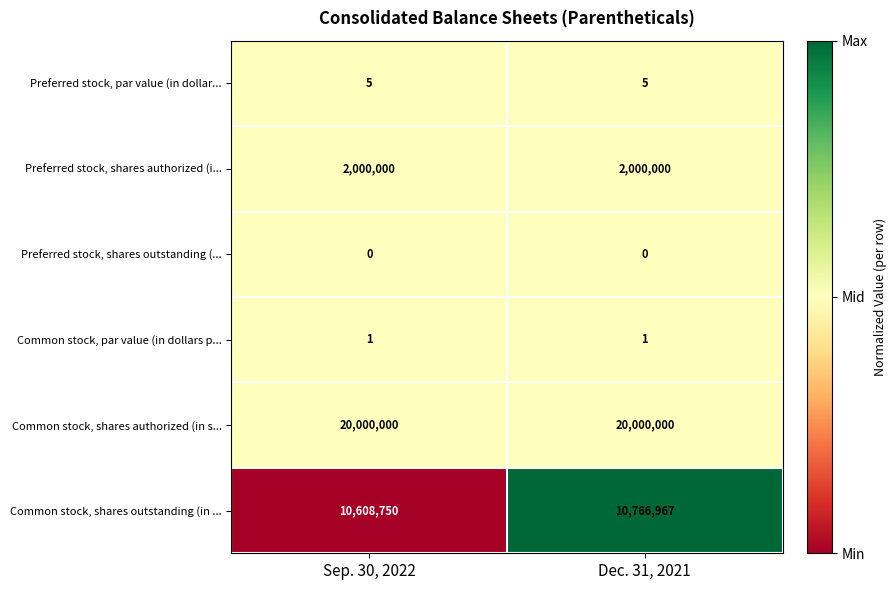

What is the approximate value of Common stock, shares authorized (in s... at Sep. 30, 2022?

20000000